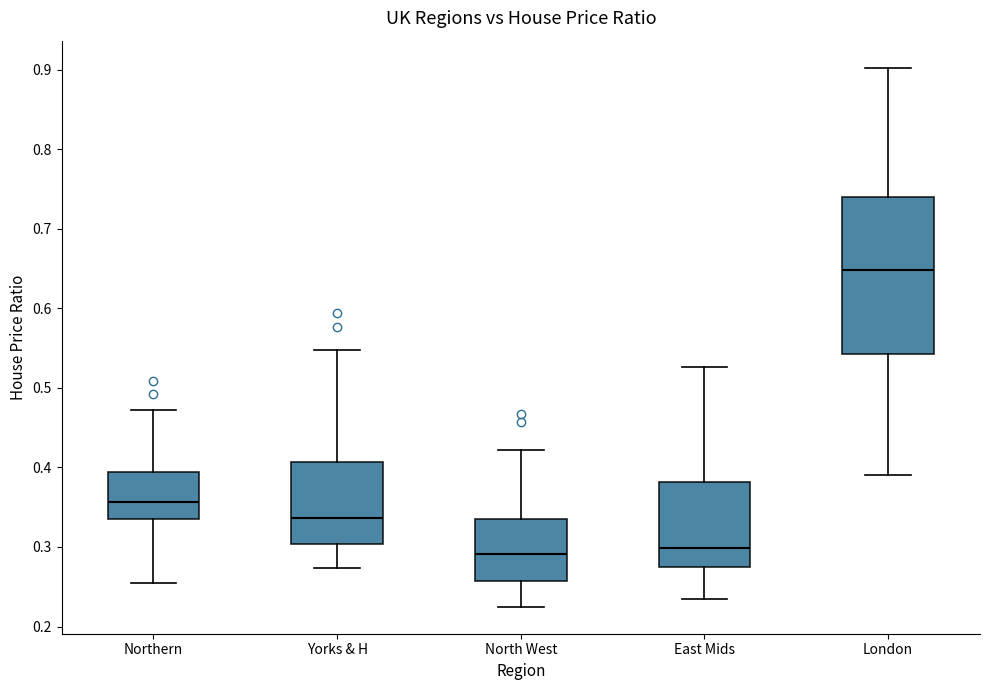

Where is the upper edge of the box for London on the y-axis? The values are not printed on the chart, so give them approximately, as read against the axis.

0.74